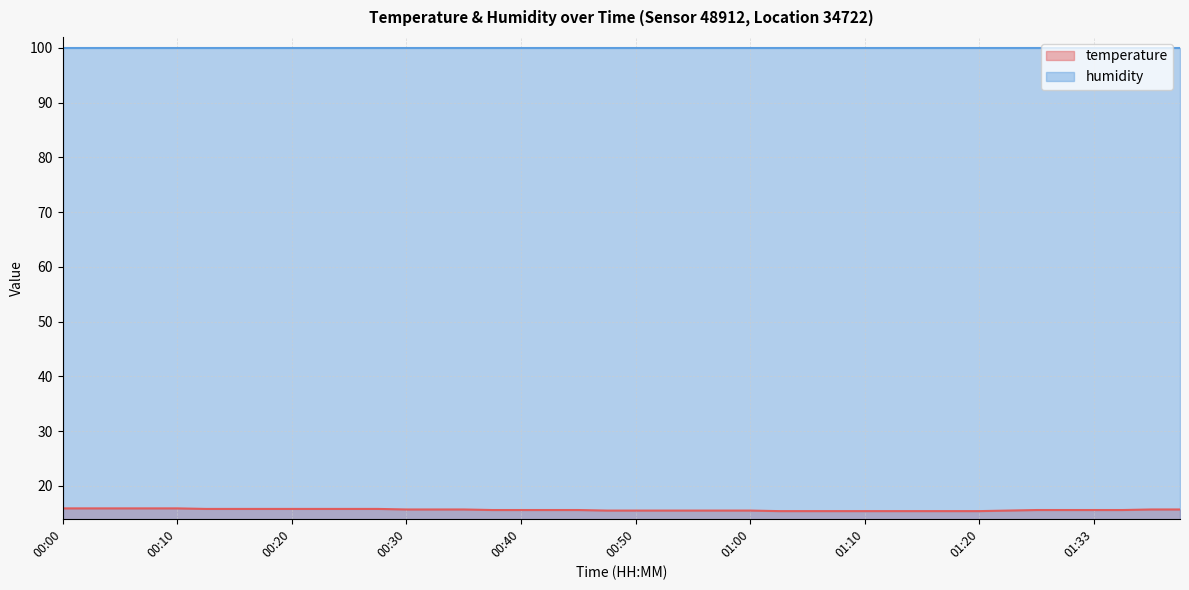

True or false: the data shows 15.9 at 00:03.

True